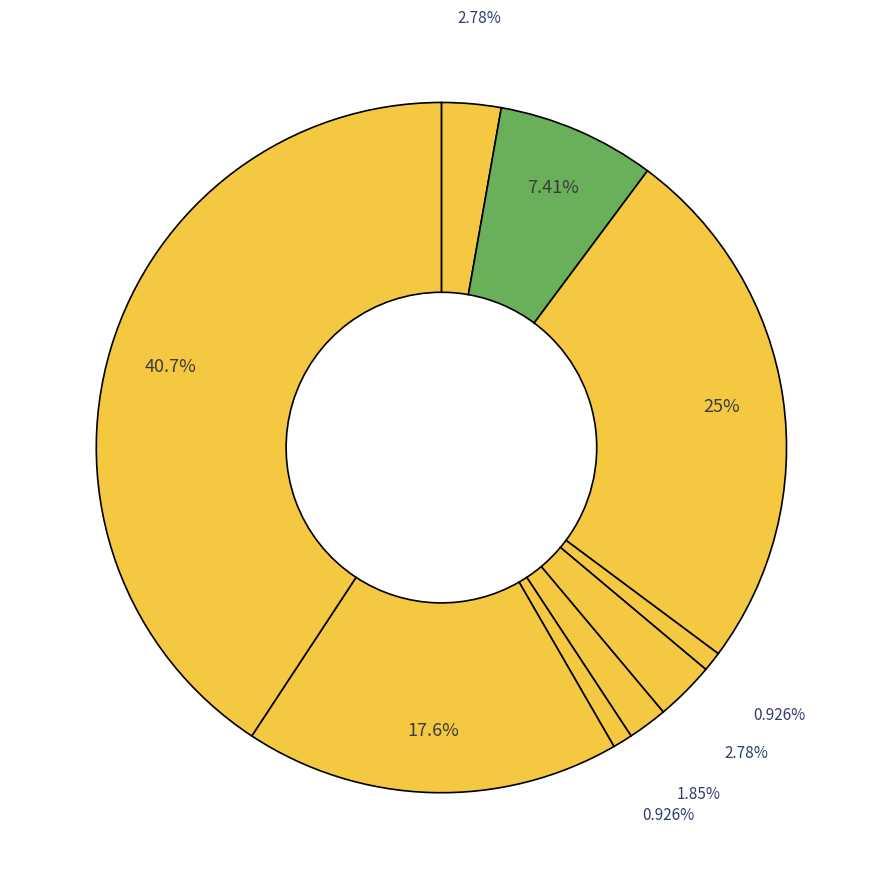

How many segments does this pie chart have?

9